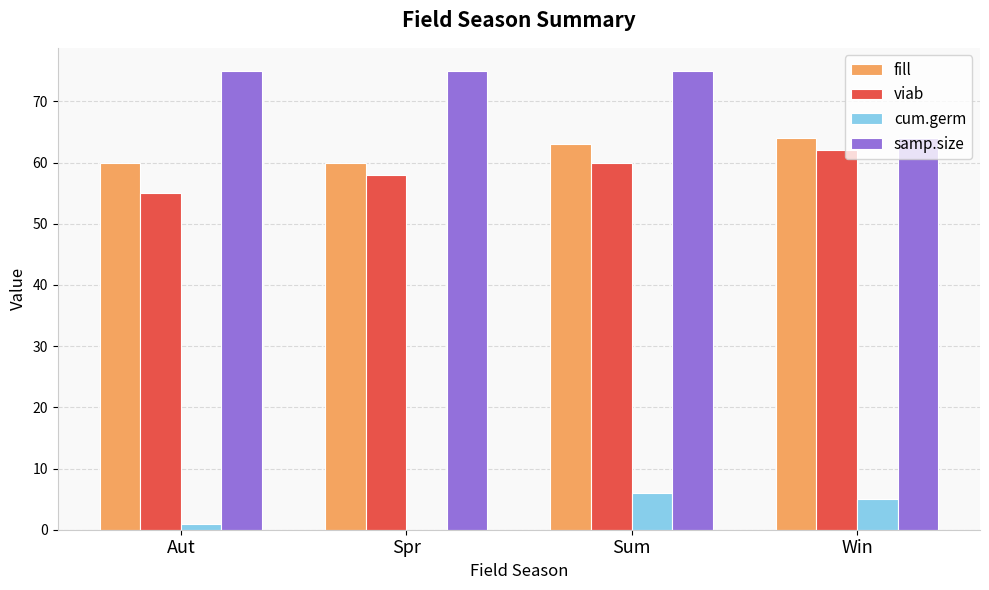

What are all the series names shown in the legend?

fill, viab, cum.germ, samp.size